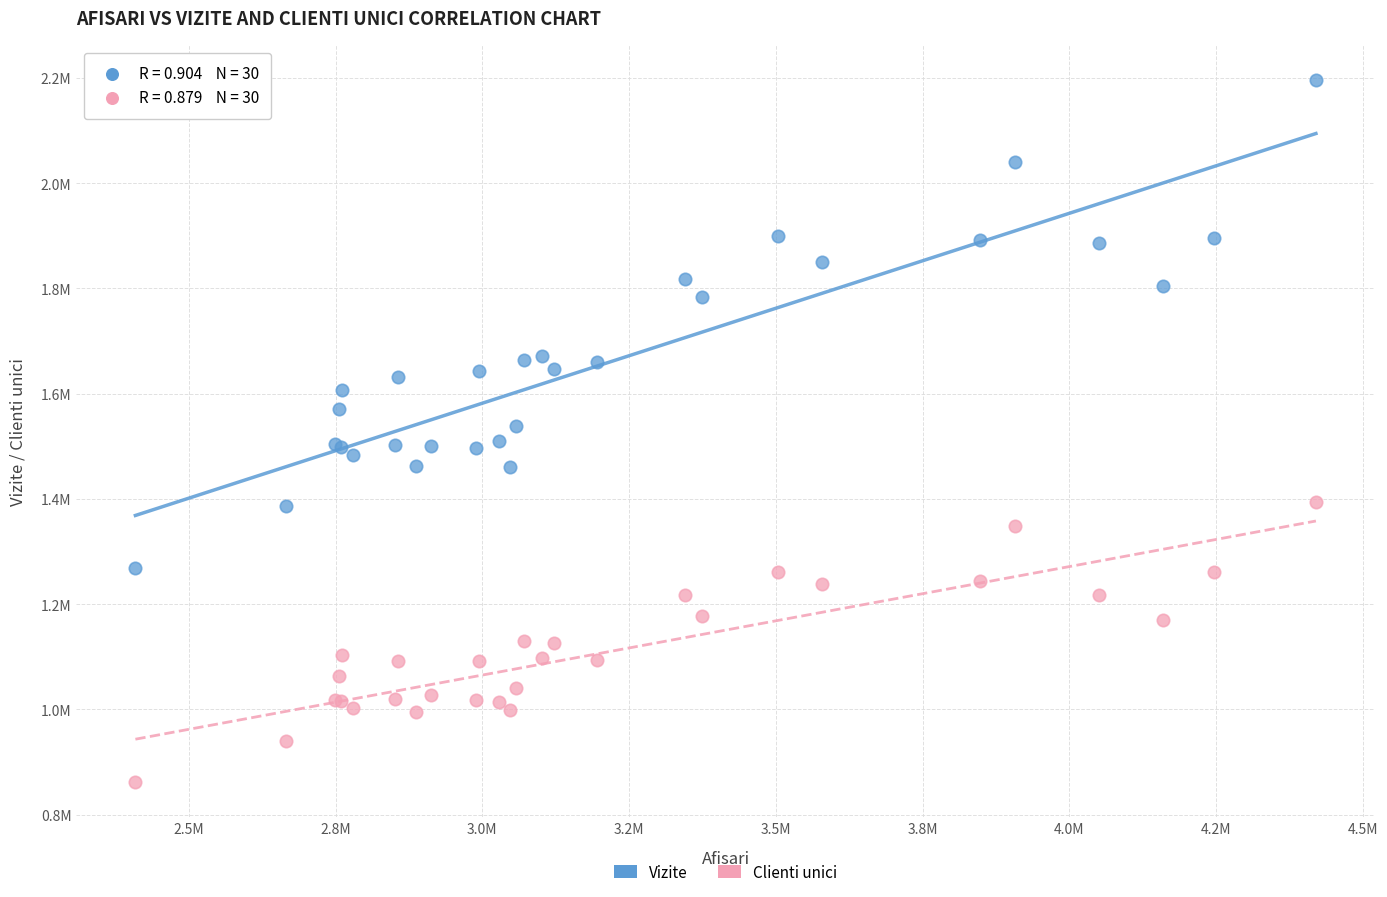

Which series contains the lowest Y value?

Clienti unici